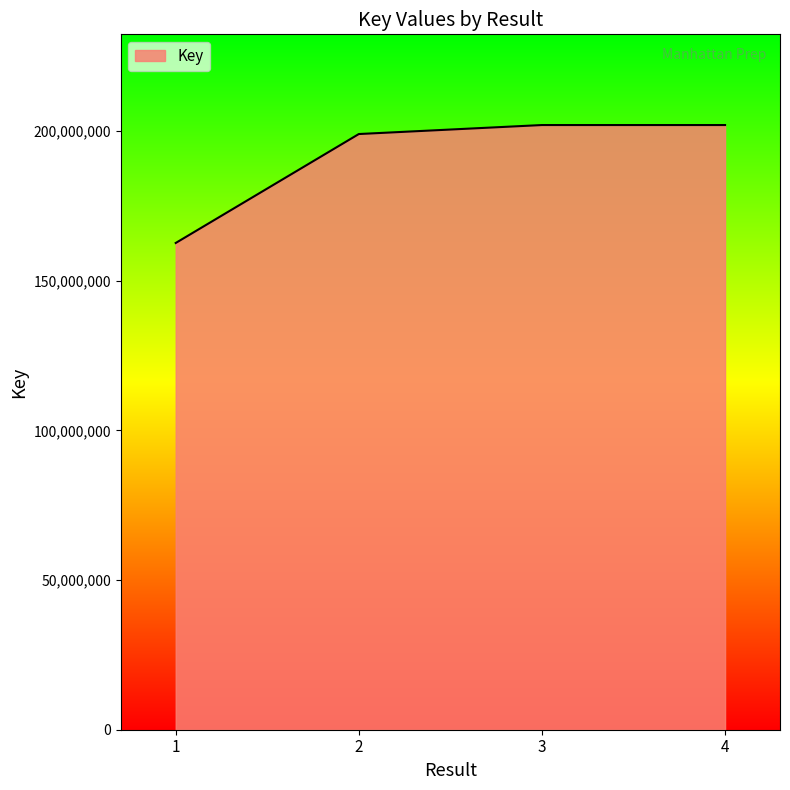

What is the greatest value displayed?

201964555